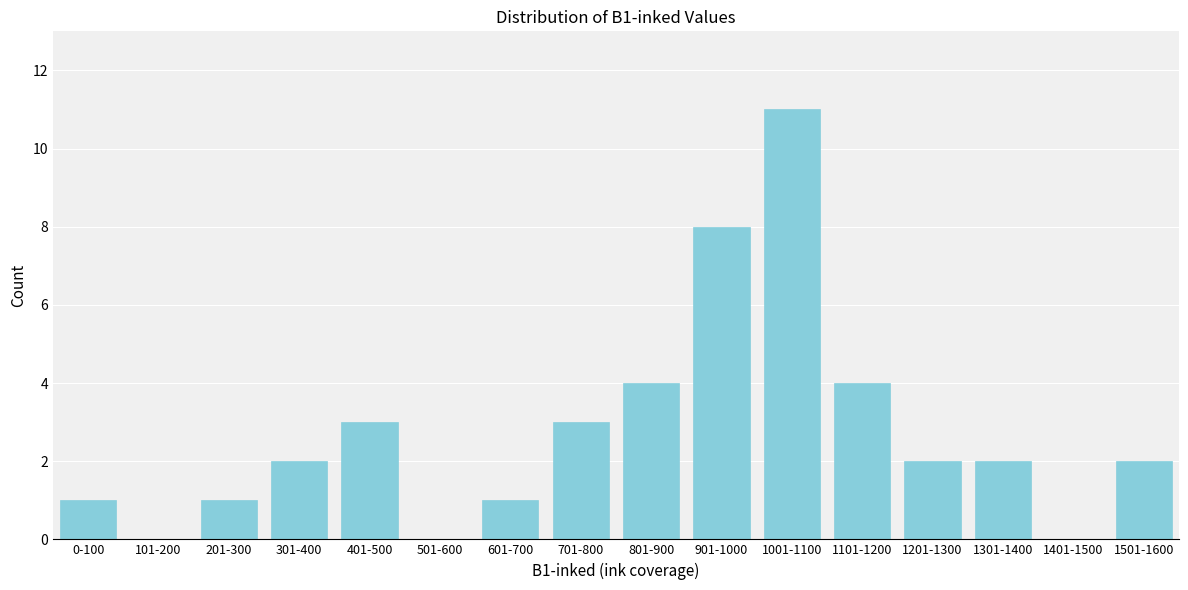

Reading right to left, extract all data points from this chart.

1501-1600=2	1401-1500=0	1301-1400=2	1201-1300=2	1101-1200=4	1001-1100=11	901-1000=8	801-900=4	701-800=3	601-700=1	501-600=0	401-500=3	301-400=2	201-300=1	101-200=0	0-100=1